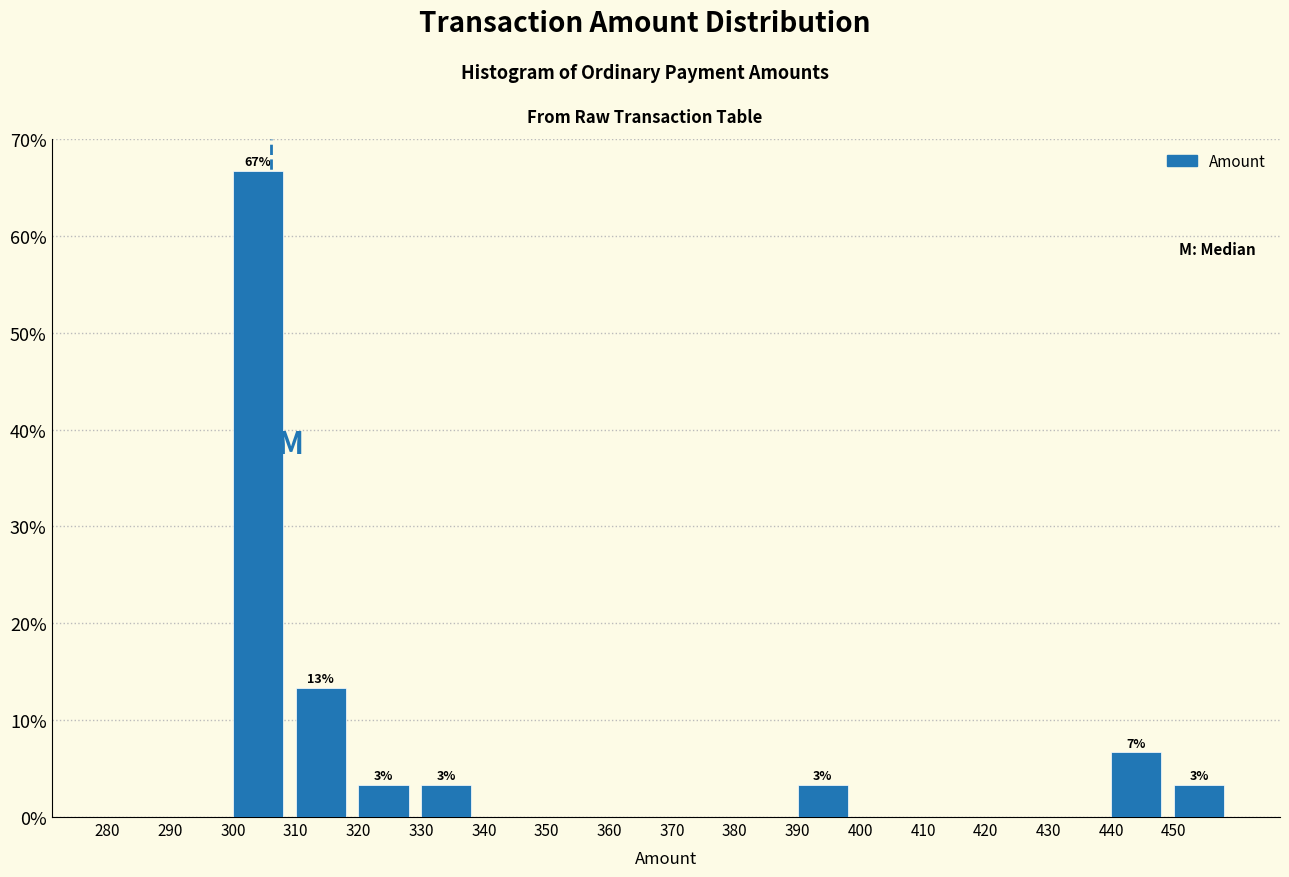

Which range on the x-axis has the tallest bar?

300 to 310